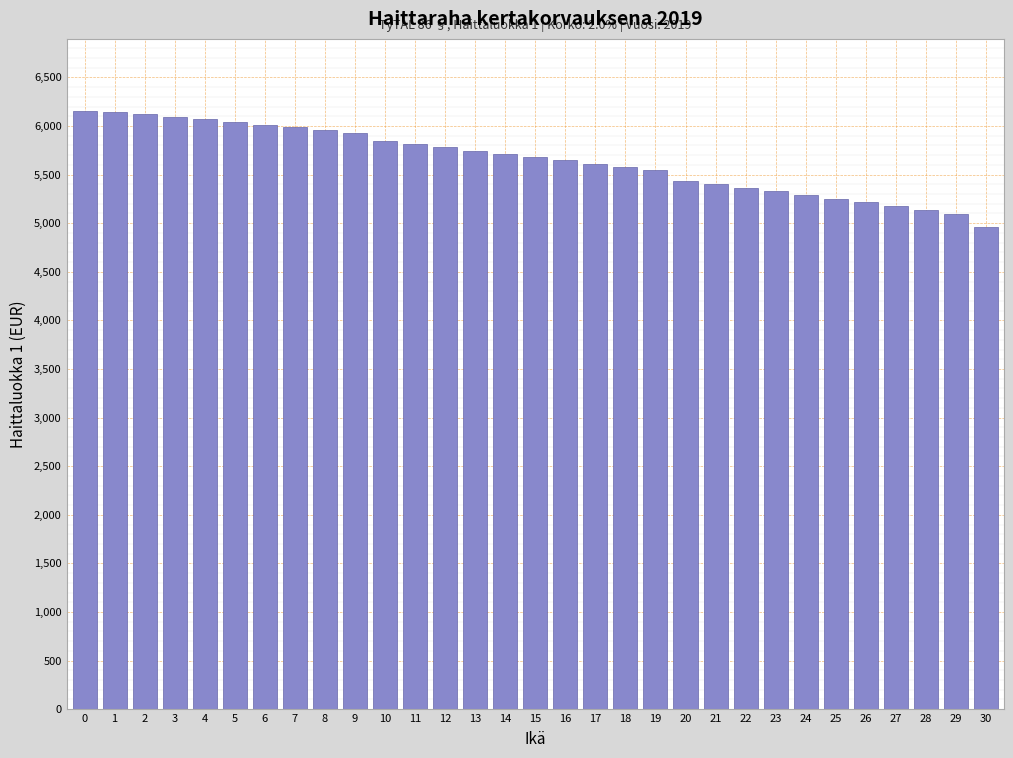

What is the value of the 5th bar from the left?

6068.4